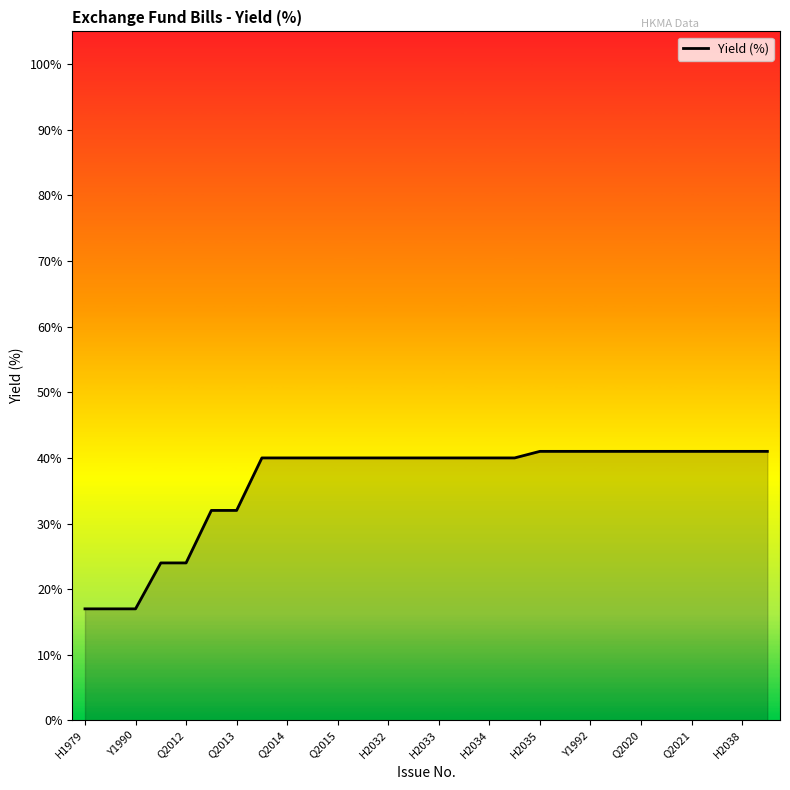

Is this an area chart (filled region under the line)?

Yes